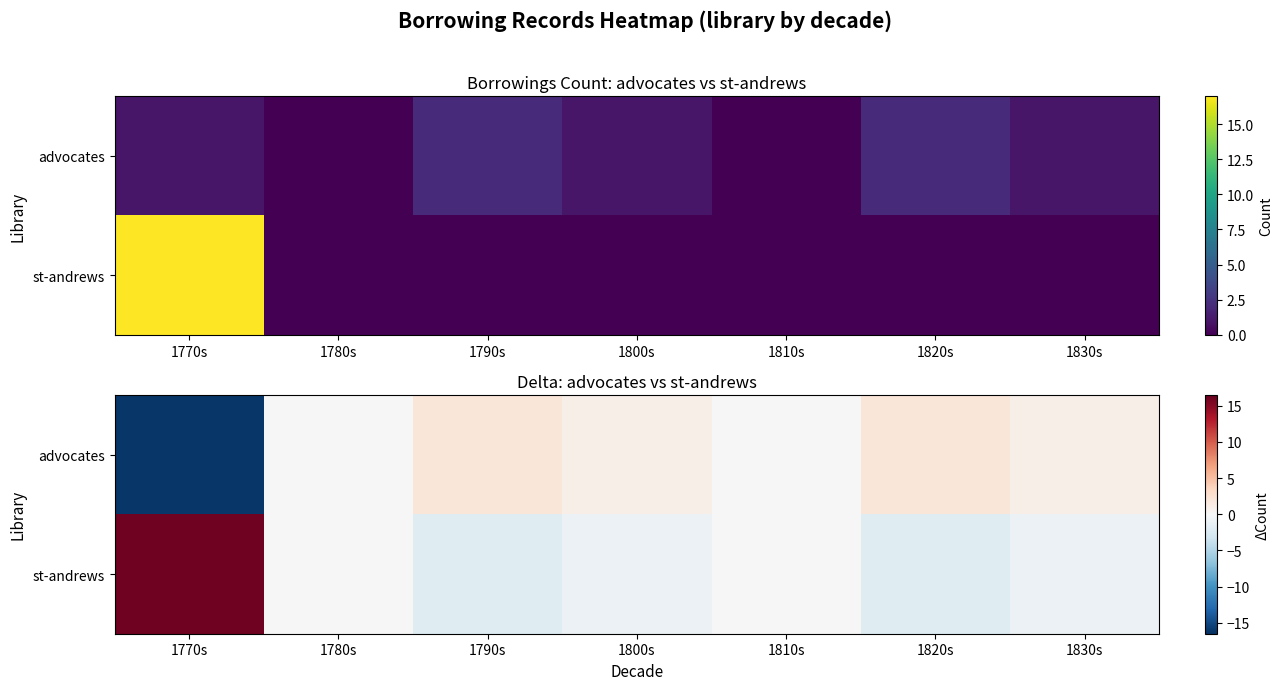

What is the difference between the maximum and minimum values in the st-andrews series?

18